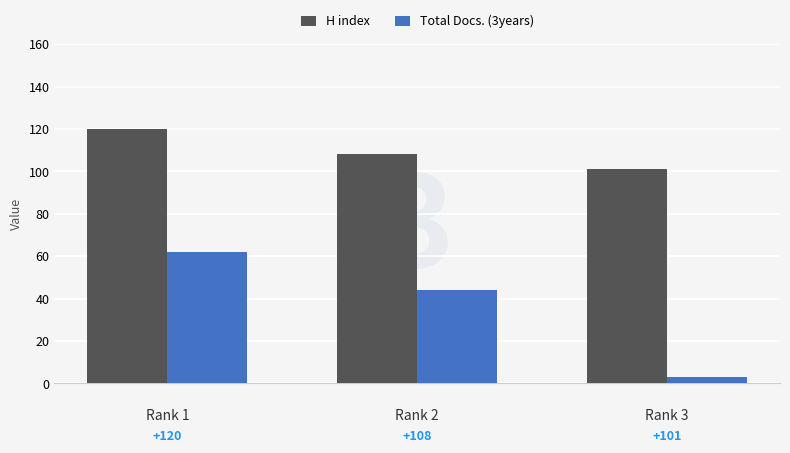

The value of H index at Rank 1 is 120. True or false?

True